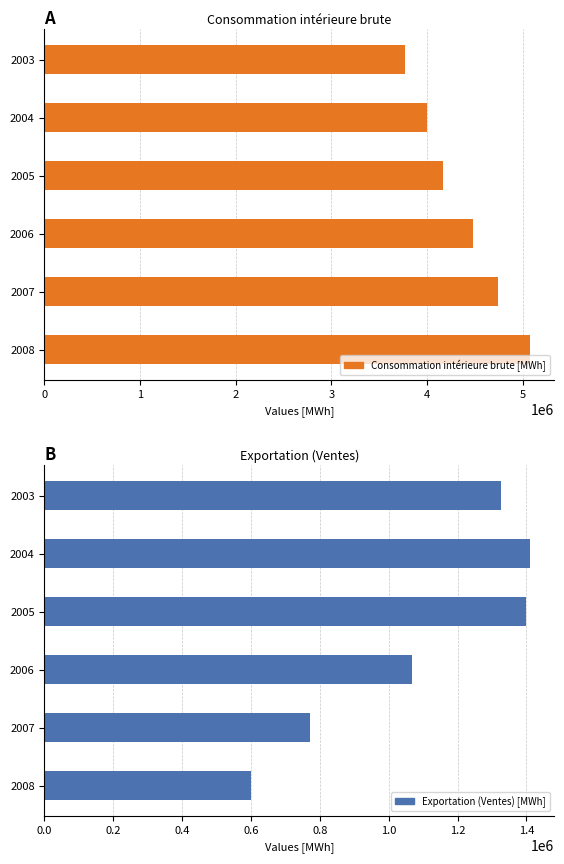

What is the difference between the Consommation intérieure brute [MWh] values at 2006 and 2004?

483033